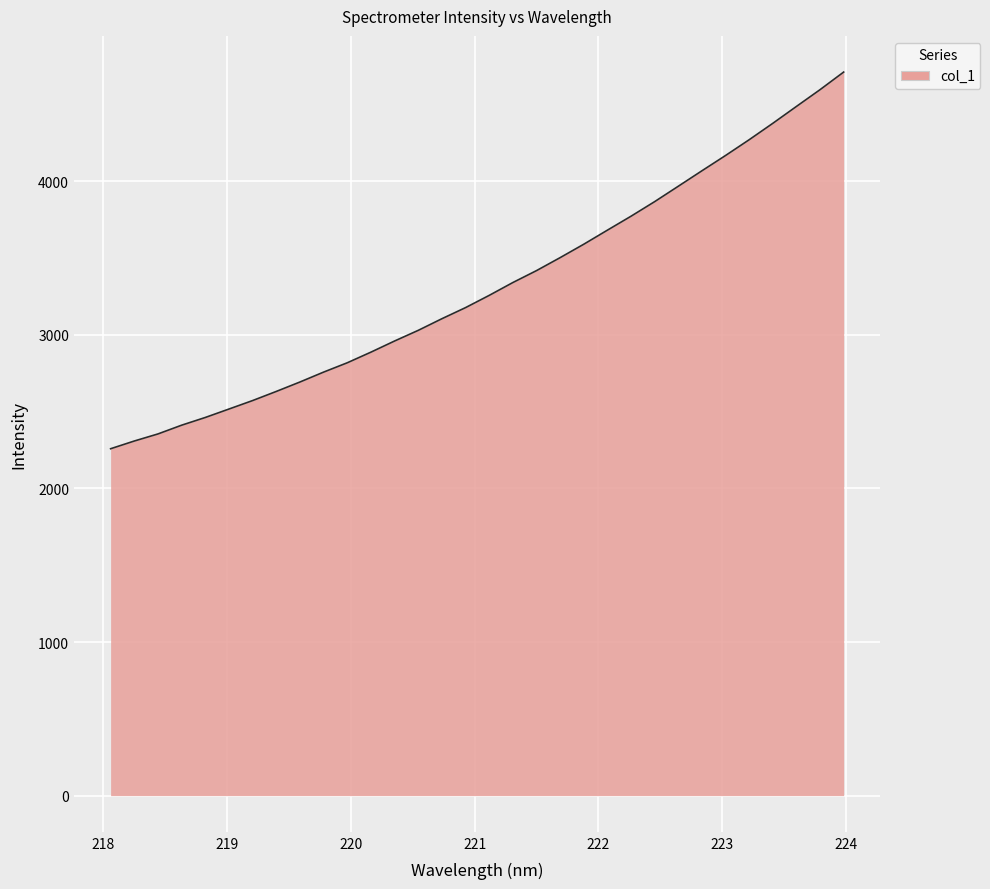

What is the sum of all values?

106027.4